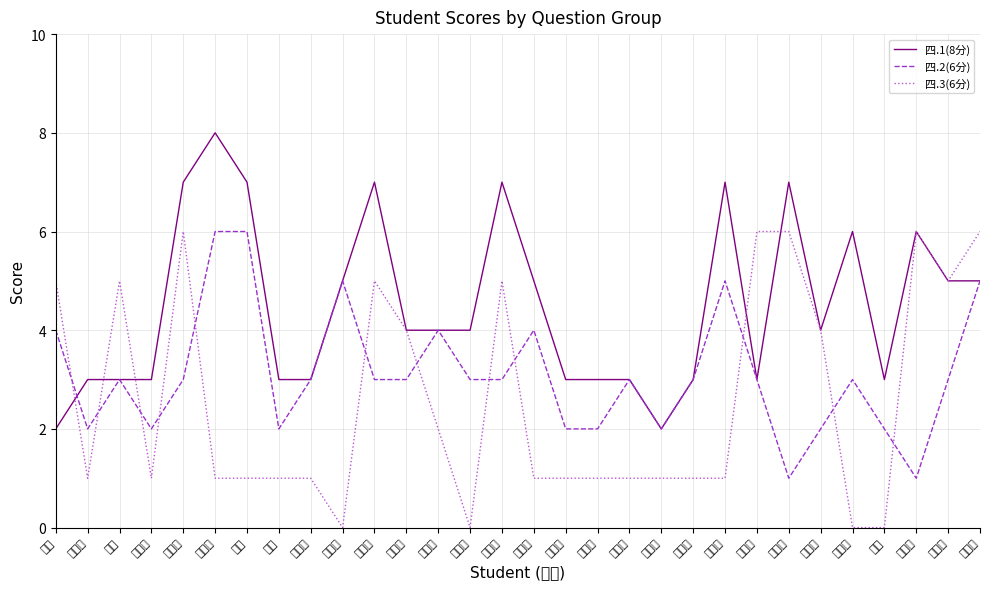

What are all the series names shown in the legend?

四.1(8分), 四.2(6分), 四.3(6分)